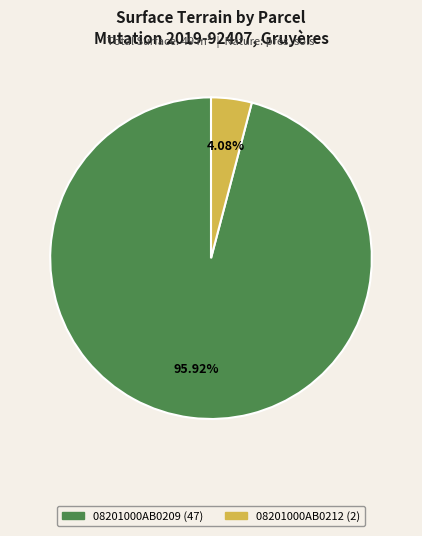

To the nearest percent, what is the difference between the 08201000AB0209 and 08201000AB0212 slice percentages?

92%